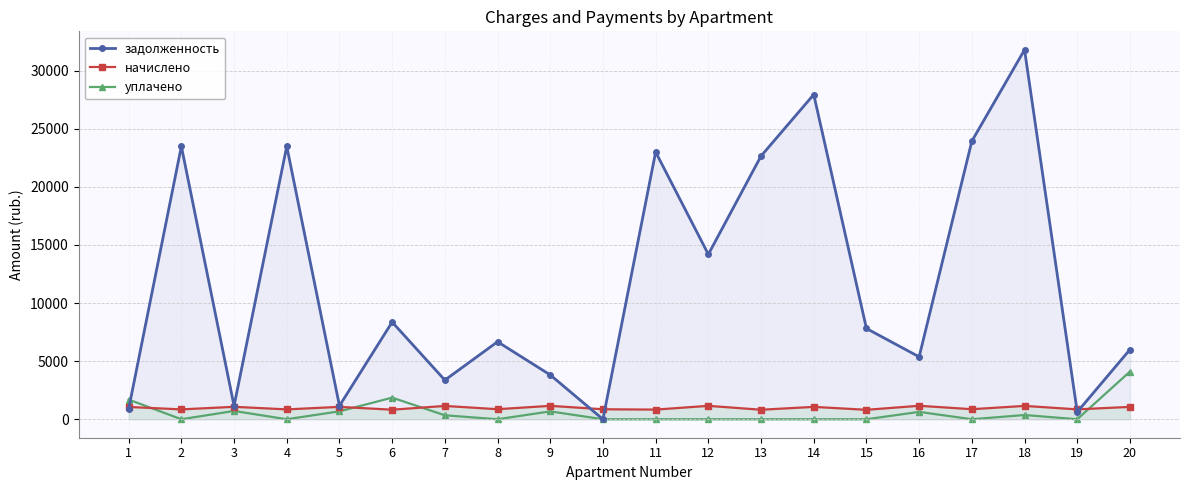

True or false: уплачено and задолженность intersect in this chart.

True